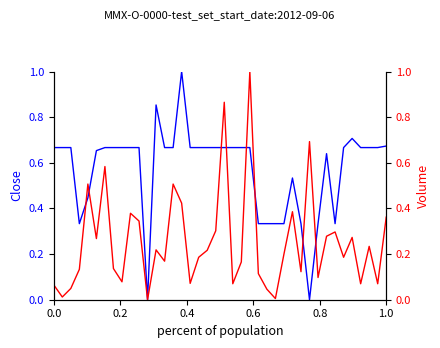

Rank the series by their average value, from highest to lowest.

Close, Volume